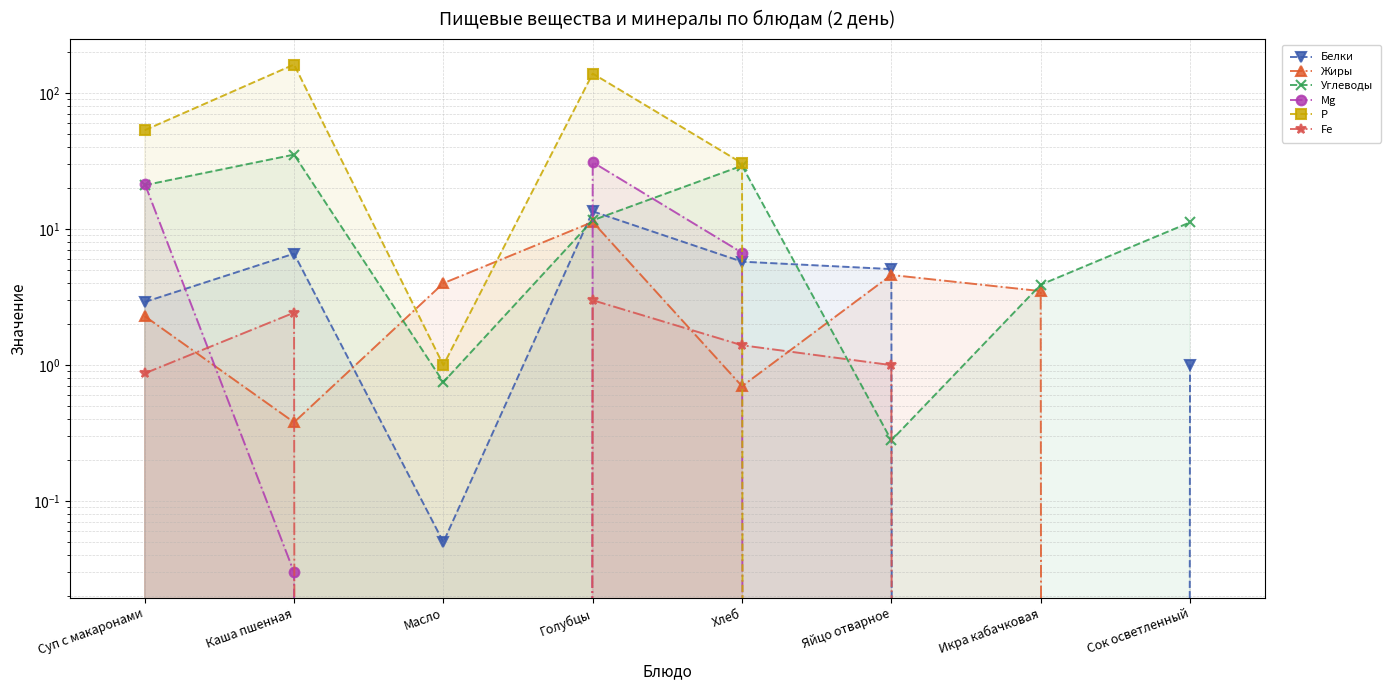

The value of Fe at Яйцо отварное is 1.0. True or false?

True